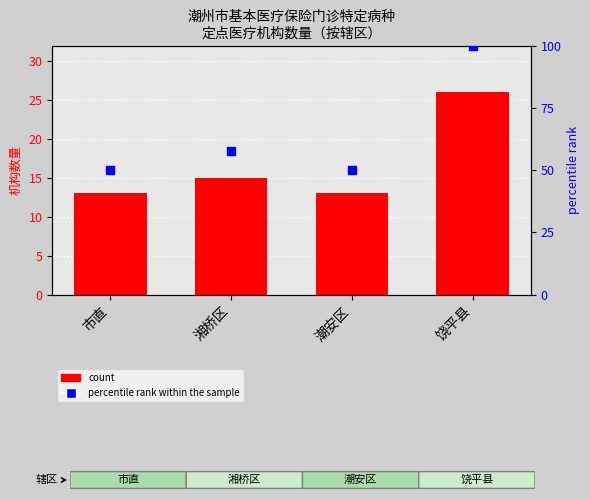

Between 湘桥区 and 市直, which is larger?

湘桥区